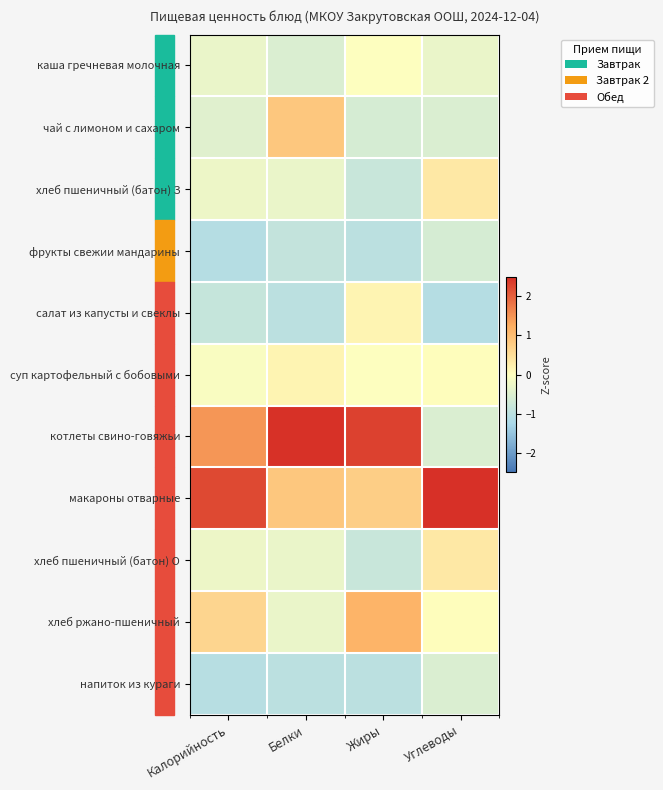

What is the difference between the highest and lowest values at Калорийность?

3.3